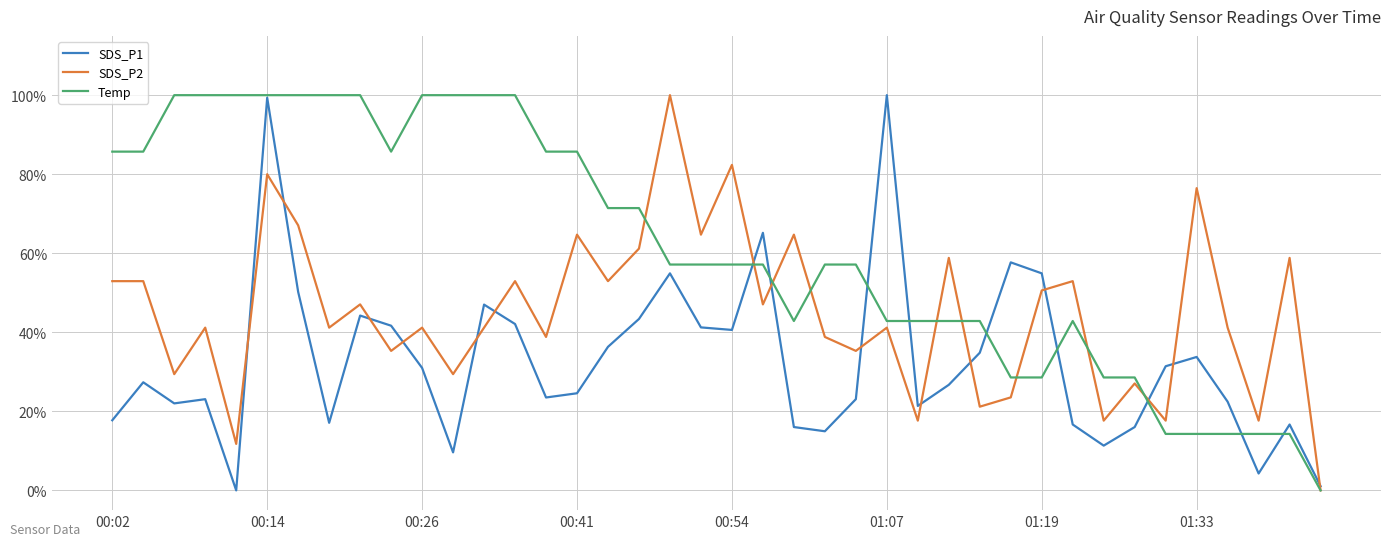

Rank the series by their average value, from highest to lowest.

Temp, SDS_P2, SDS_P1